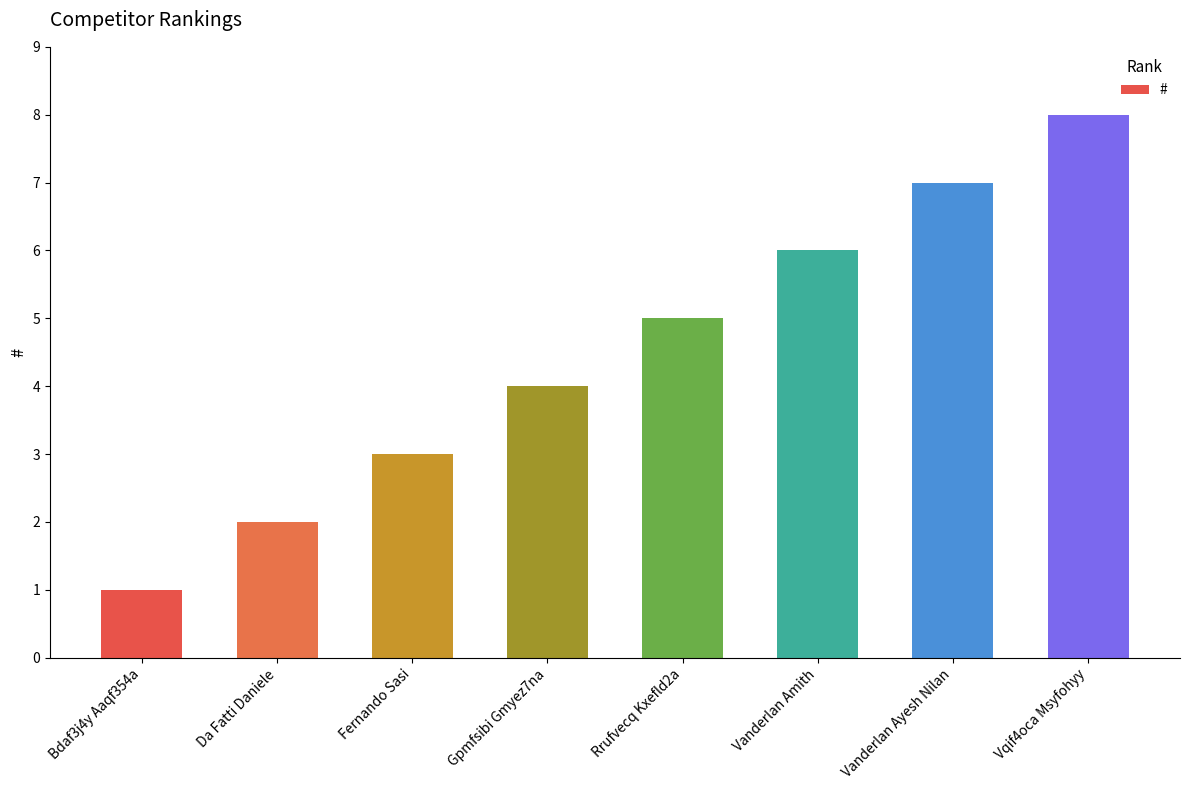

Rank the categories by value from lowest to highest.

Bdaf3j4y Aaqf354a, Da Fatti Daniele, Fernando Sasi, Gpmfsibi Gmyez7na, Rrufvecq Kxefld2a, Vanderlan Amith, Vanderlan Ayesh Nilan, Vqif4oca Msyfohyy